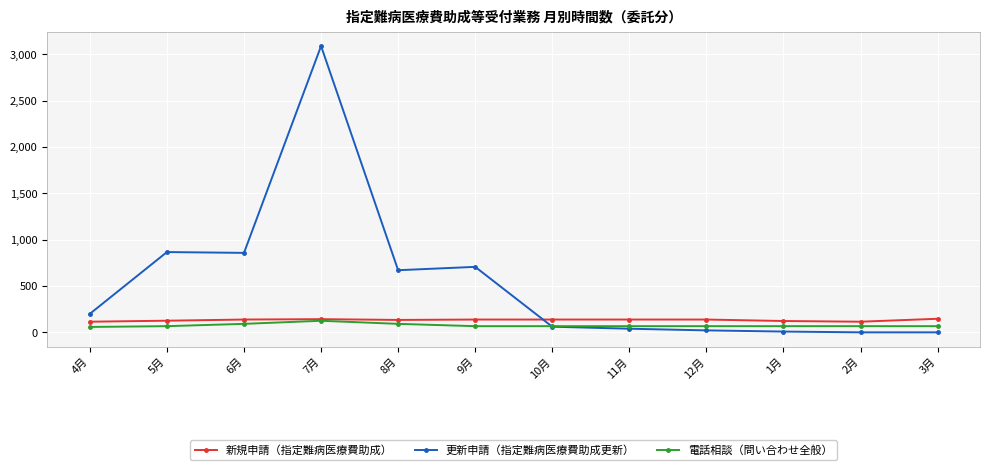

At which category is the sum across all series the highest?

7月